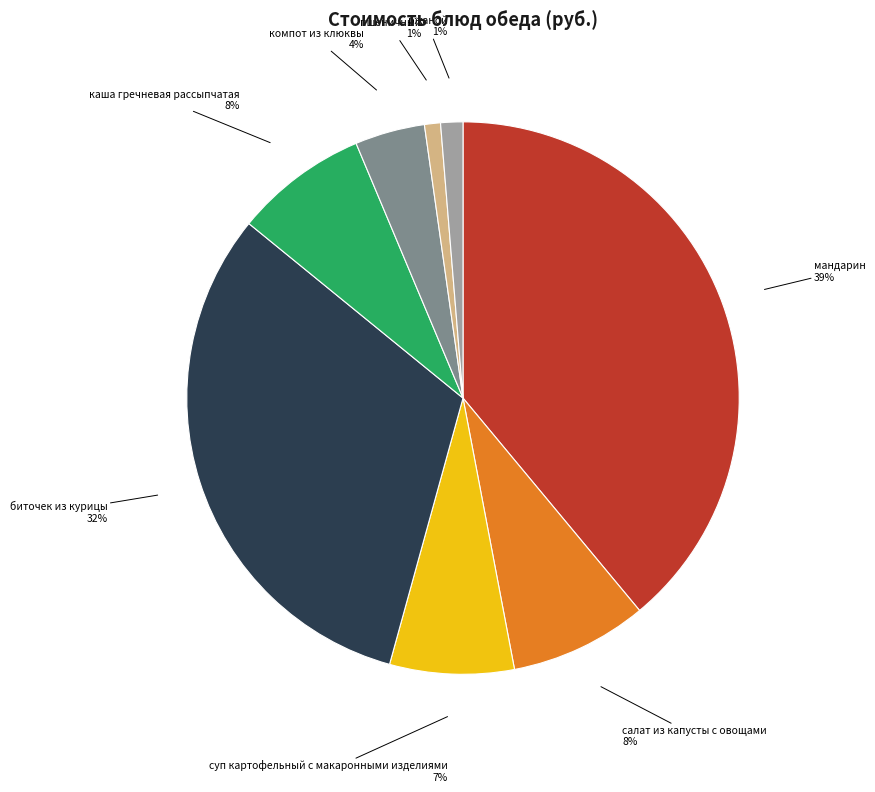

To the nearest percent, what is the average slice percentage?

12%